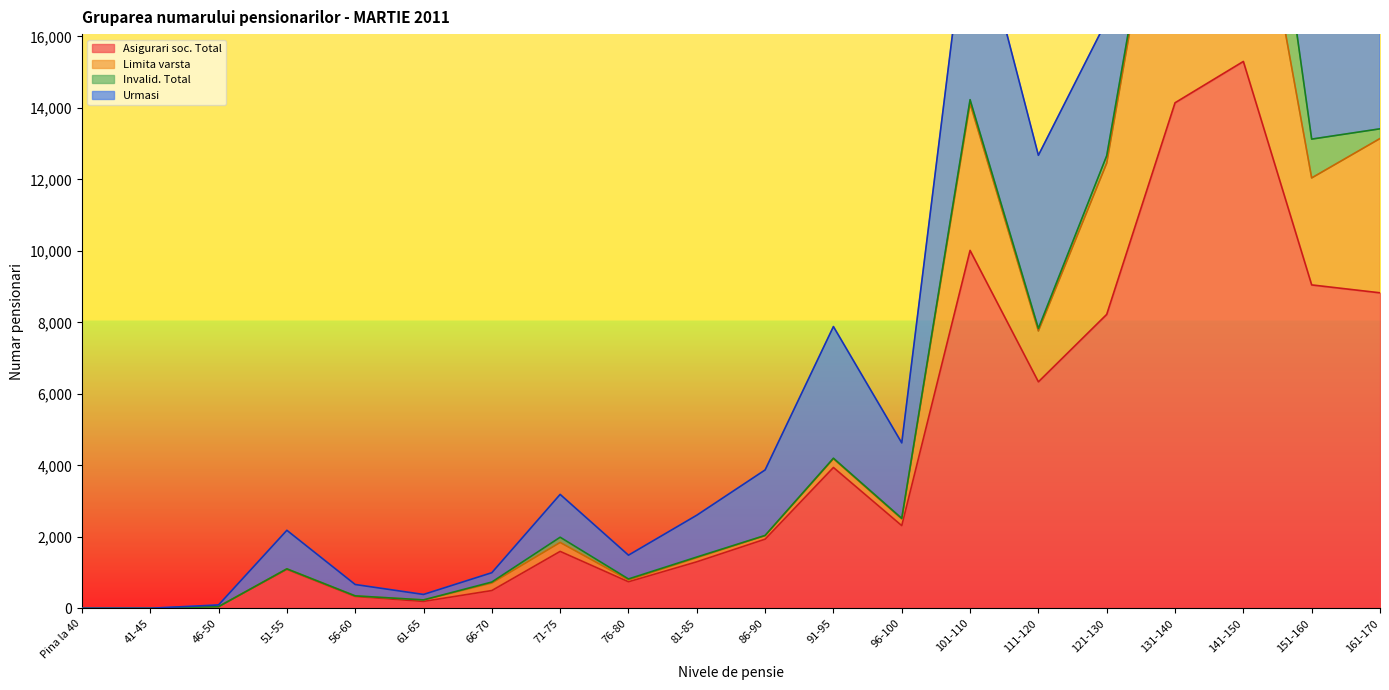

The value of Asigurari soc. Total at 41-45 is 2. True or false?

True